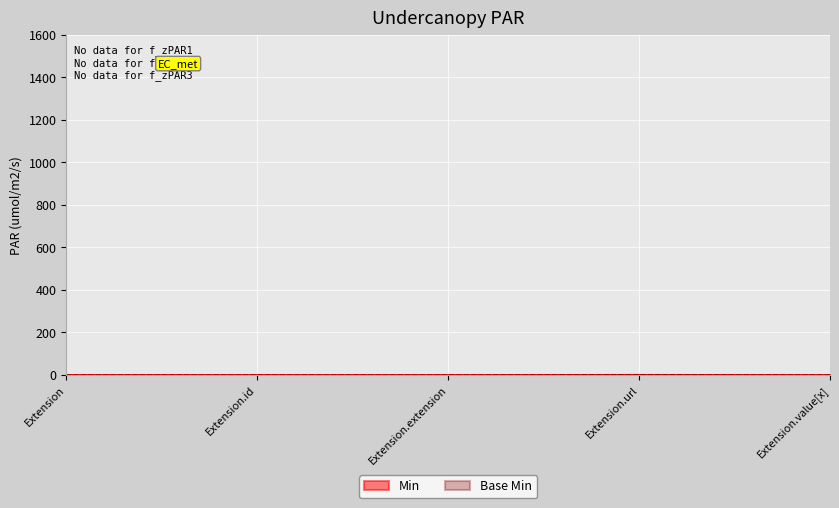

List the series in order of their peak value, highest first.

Min, Base Min